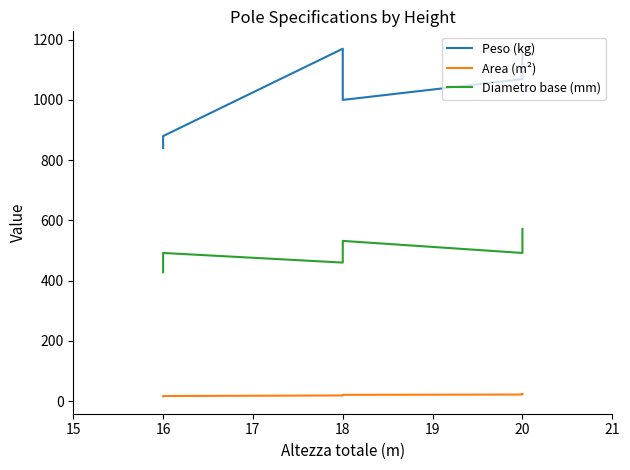

Where does the Diametro base (mm) series first go above 492?

18